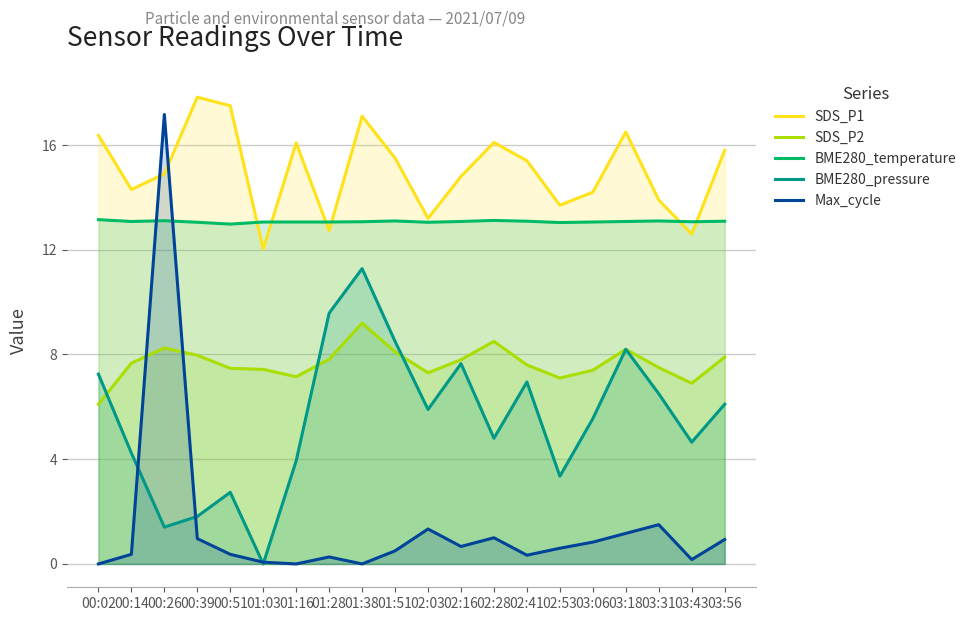

Does the chart display data point markers on the line(s)?

No